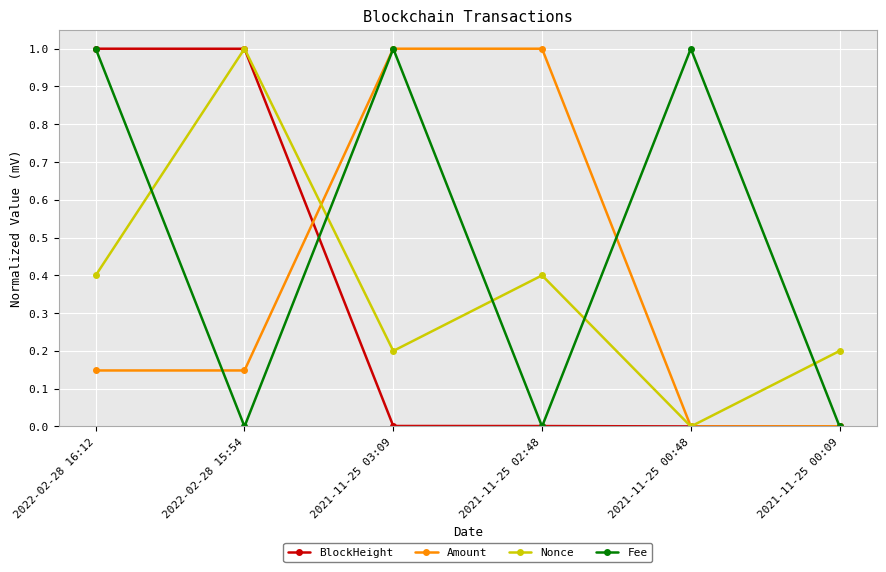

What is the sum of the Fee values at 2021-11-25 00:48 and 2021-11-25 00:09?

1.0